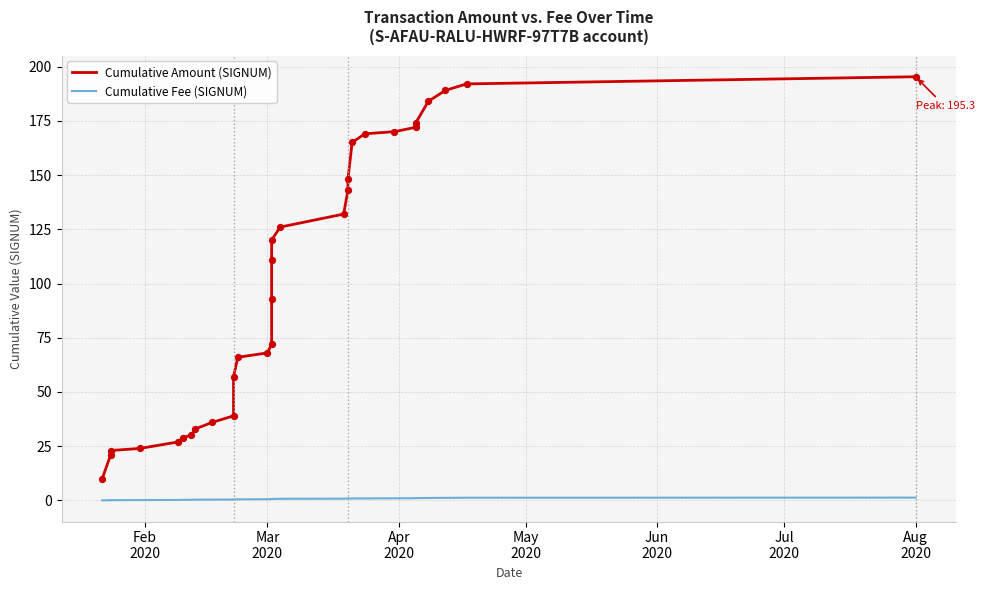

Which series has the largest total across all categories?

Cumulative Amount (SIGNUM)